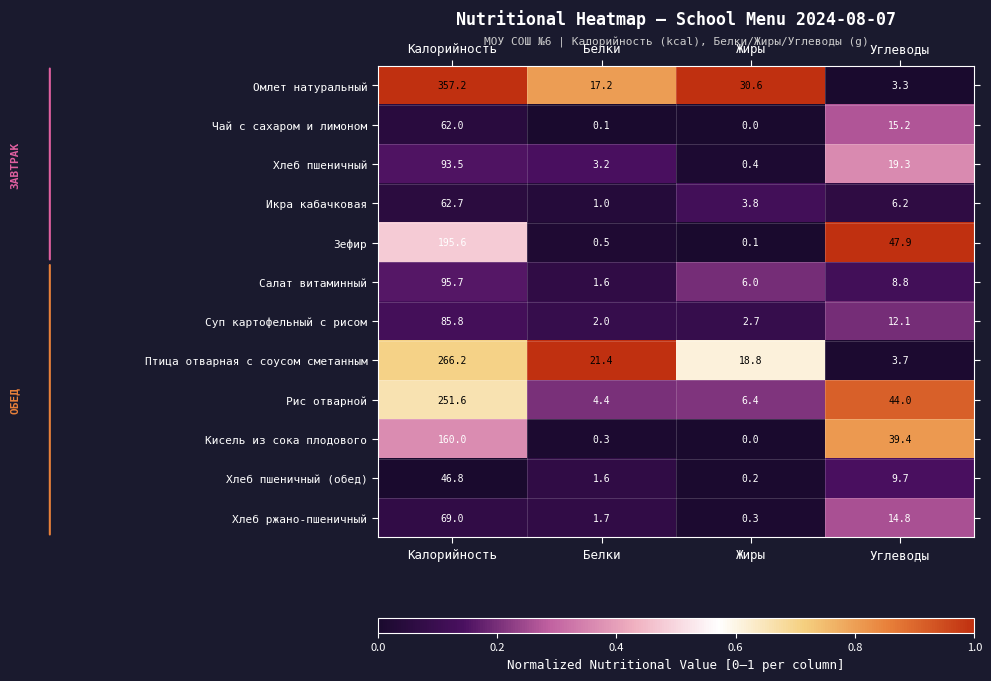

What is the greatest value displayed?

357.2